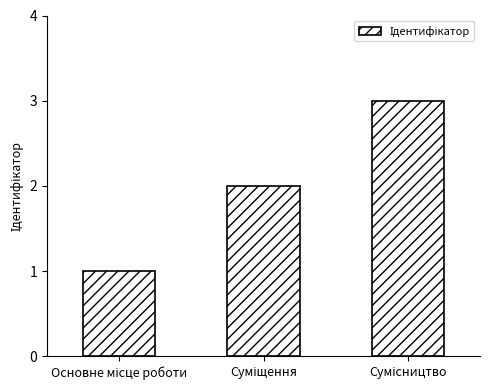

What is the greatest value displayed?

3